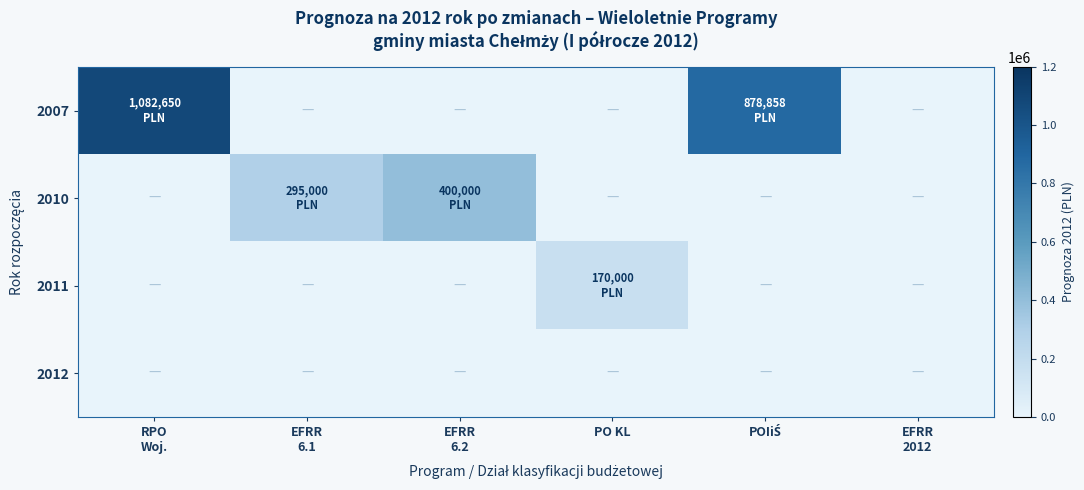

How many data points does each series have?

6